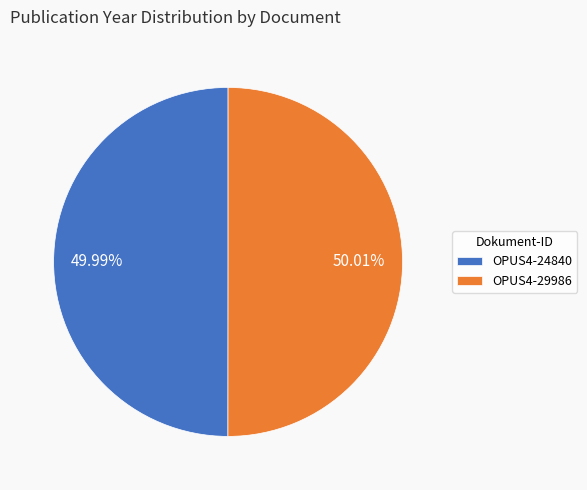

What is the total percentage of OPUS4-24840 and OPUS4-29986?

100.0%